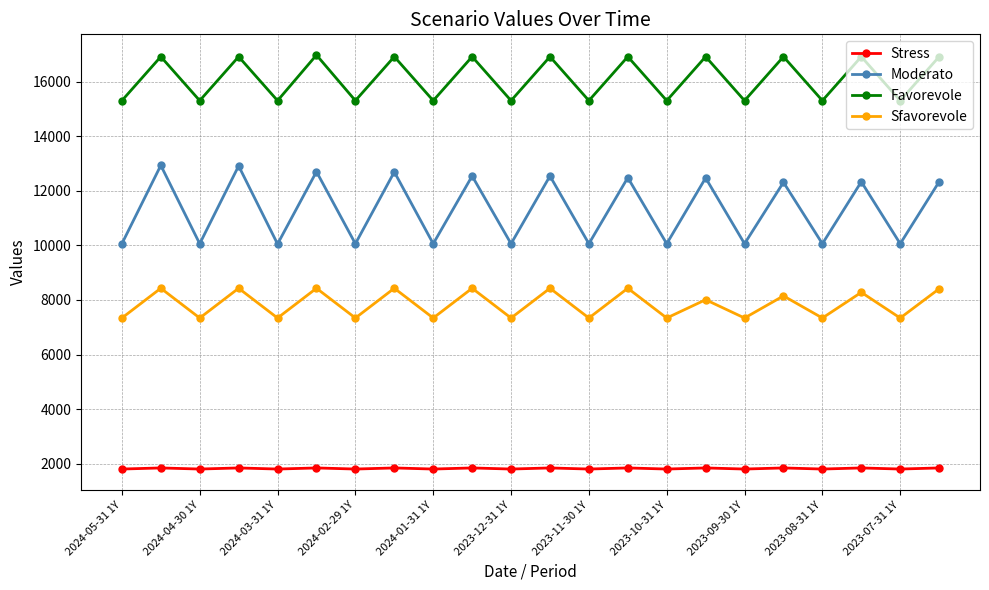

Rank the series by their maximum value, from lowest to highest.

Stress, Sfavorevole, Moderato, Favorevole